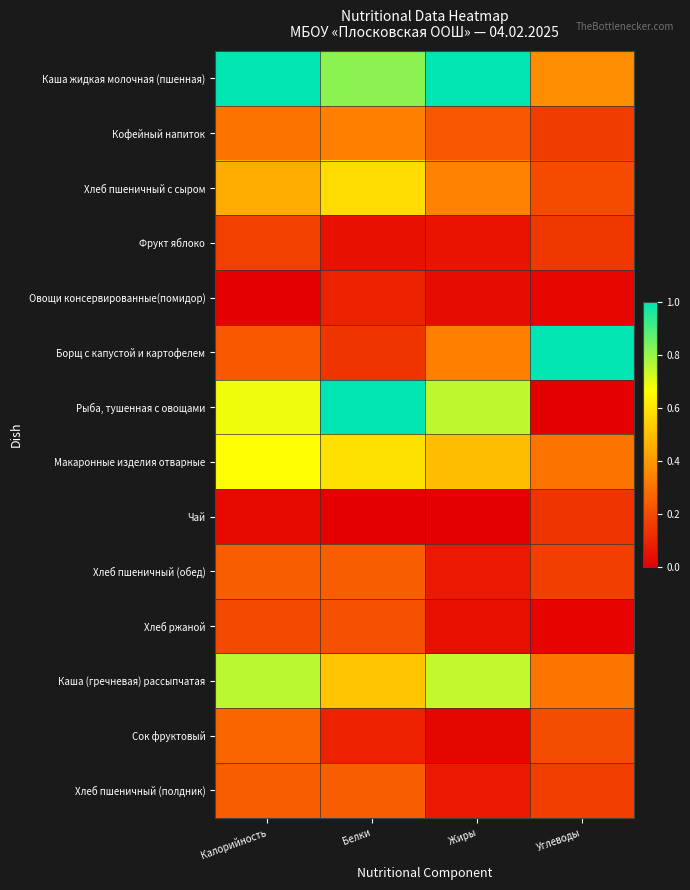

What is the total value across all series at Калорийность?

5.2